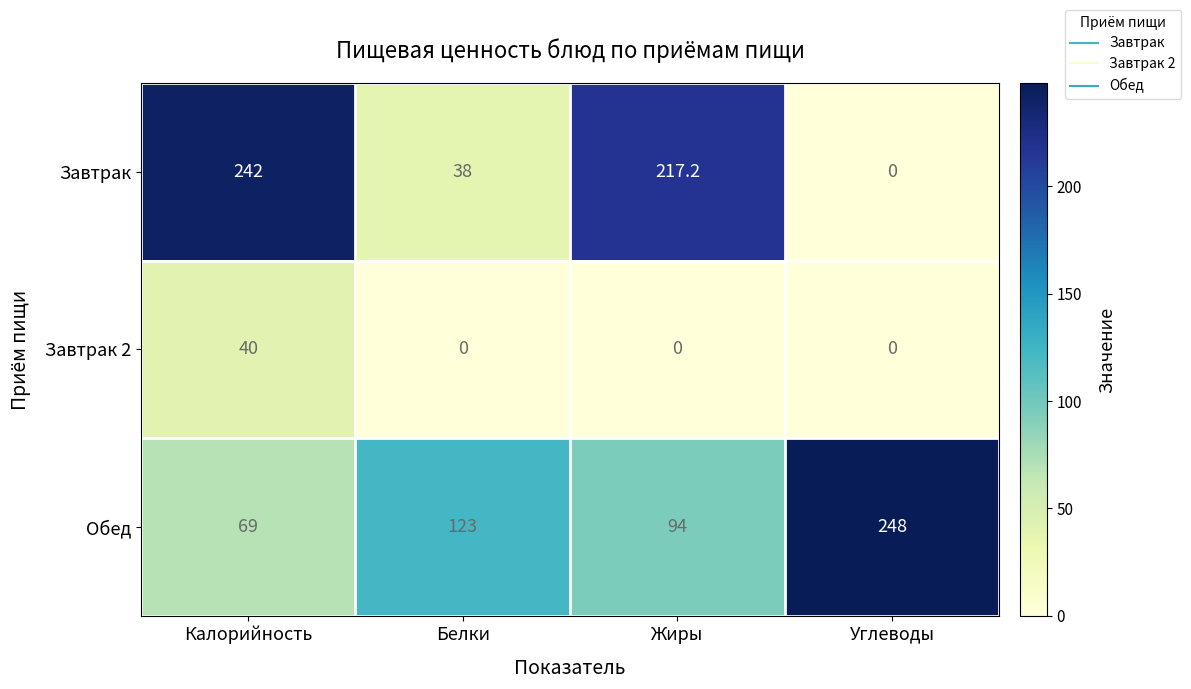

How many data points does each series have?

4